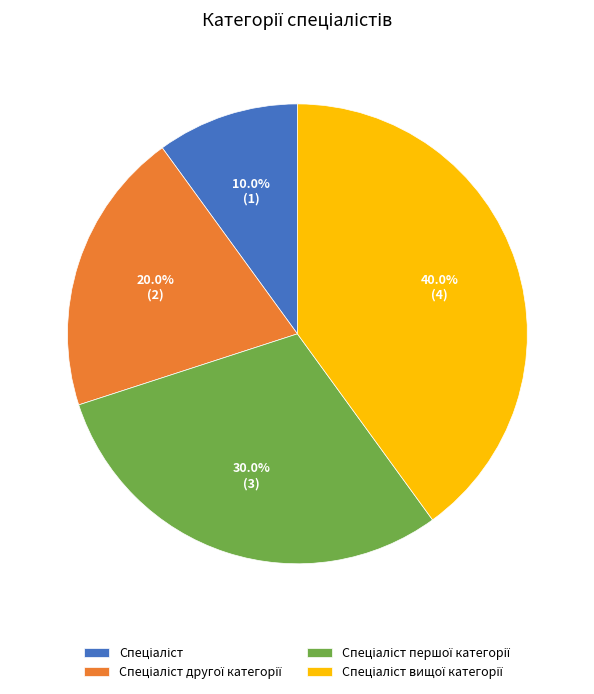

Does any single category account for the majority?

No